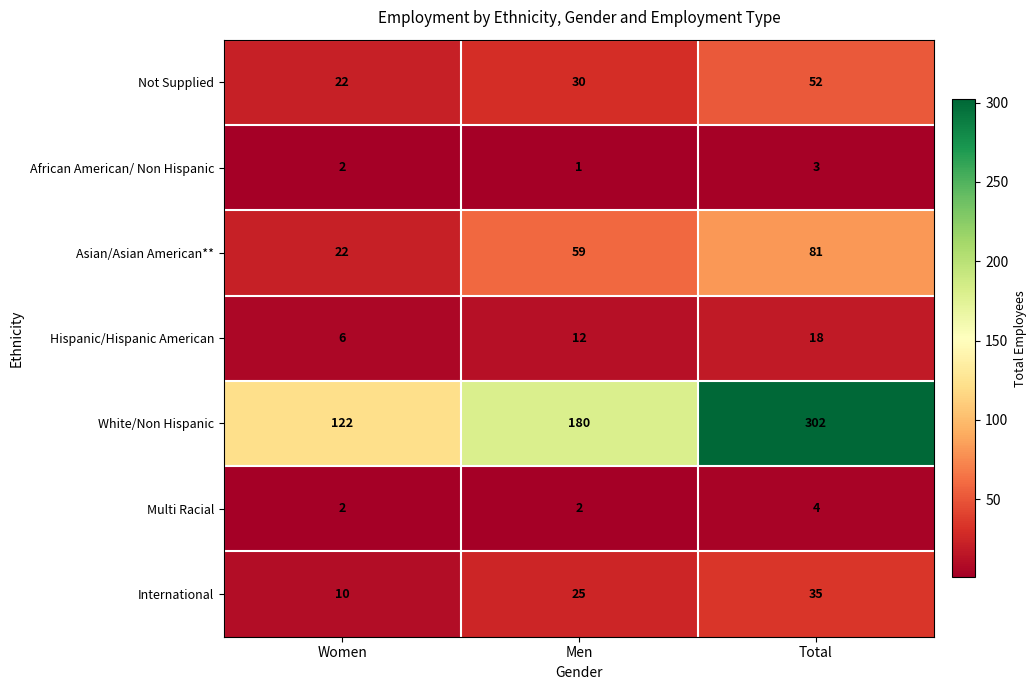

Which series has the widest spread of values?

White/Non Hispanic